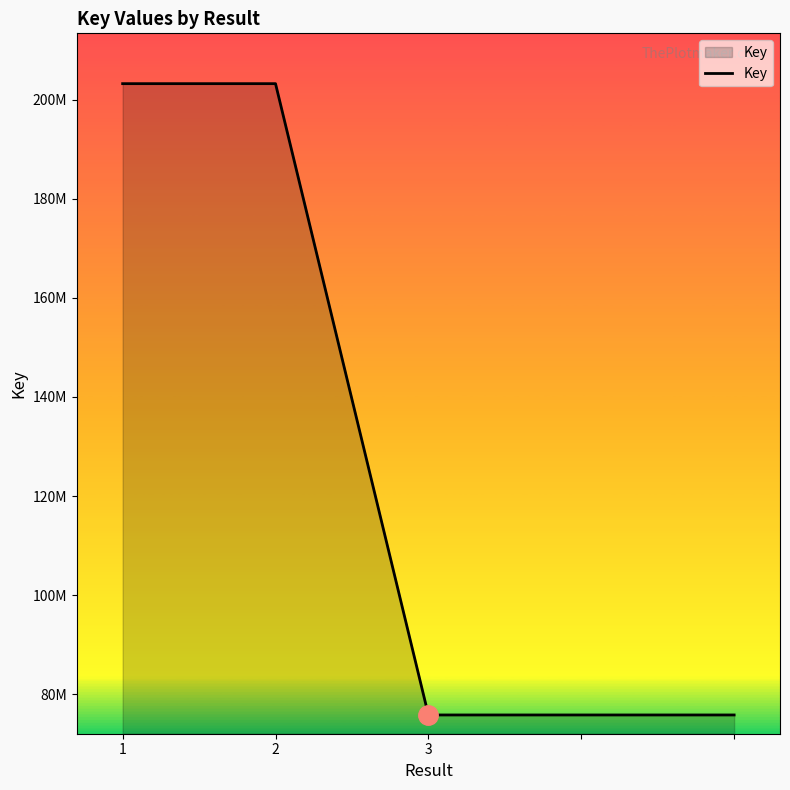

What is the value of the 5th point from the left?

75779623